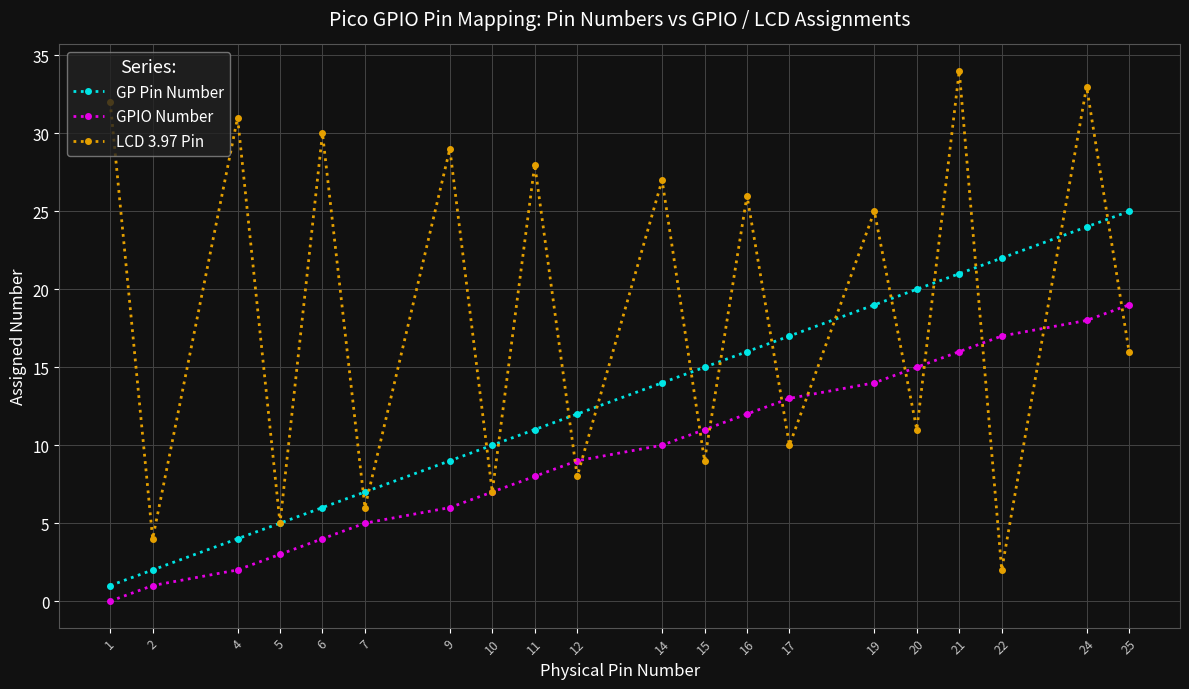

Which series has the widest spread of values?

LCD 3.97 Pin